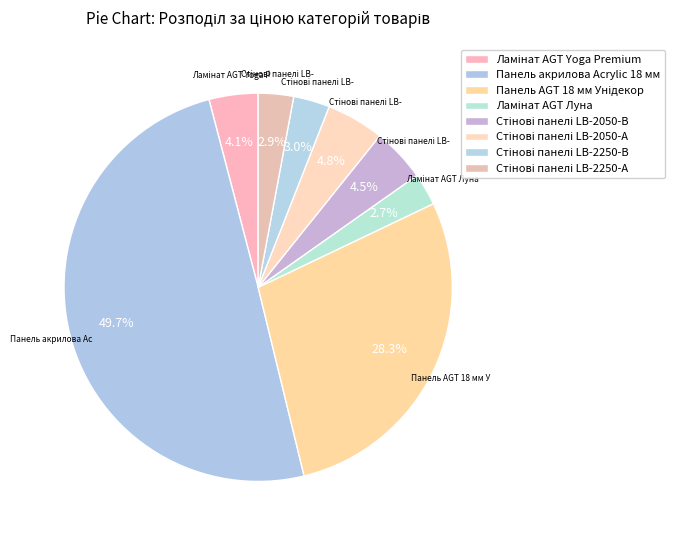

What percentage is NOT represented by Стінові панелі LB-2050-А?

95.2%